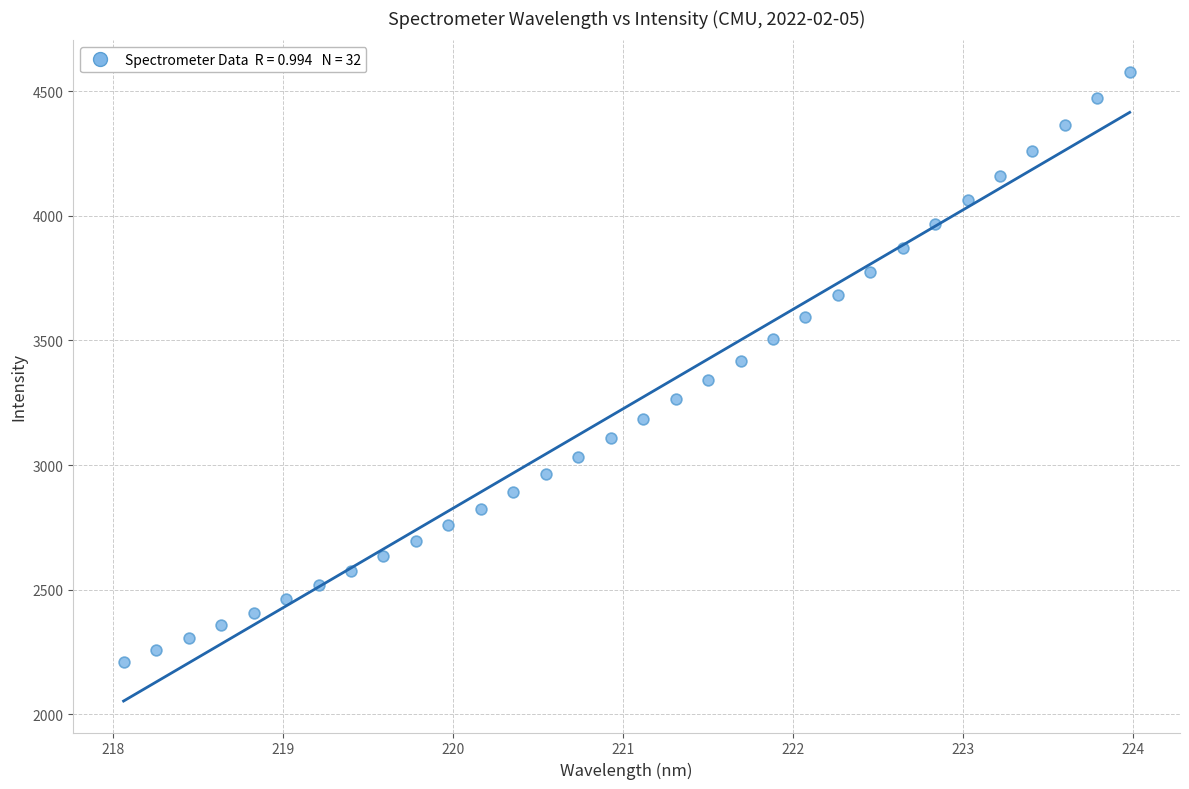

What is the range of Y values (max minus min)?

2366.0